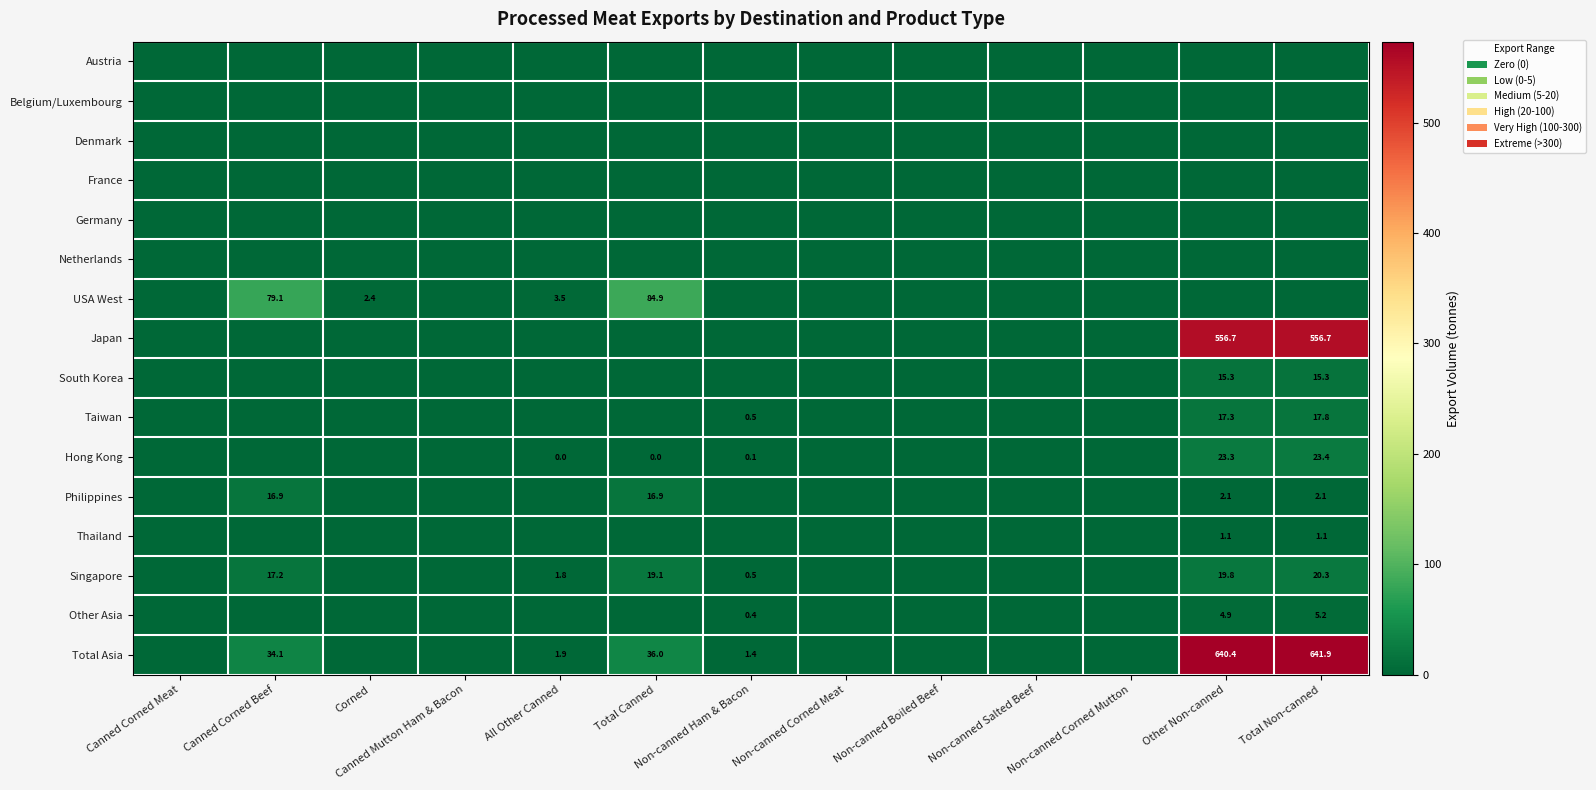

What is the average value of the Philippines series?

2.9